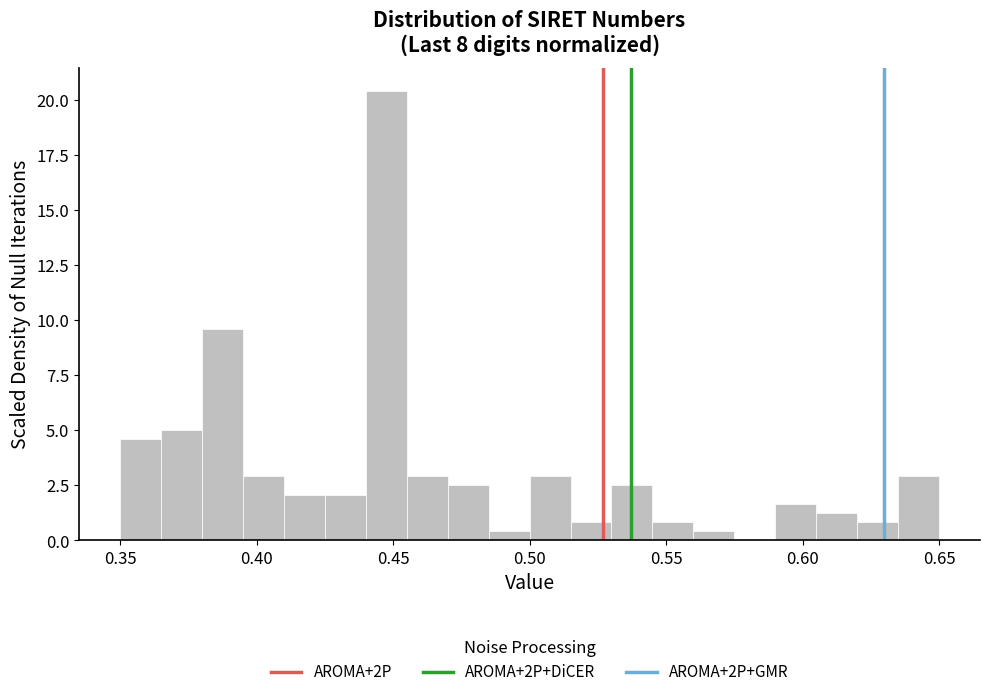

Read against the x-axis, roughly where is the centre of the tallest bar?

0.450